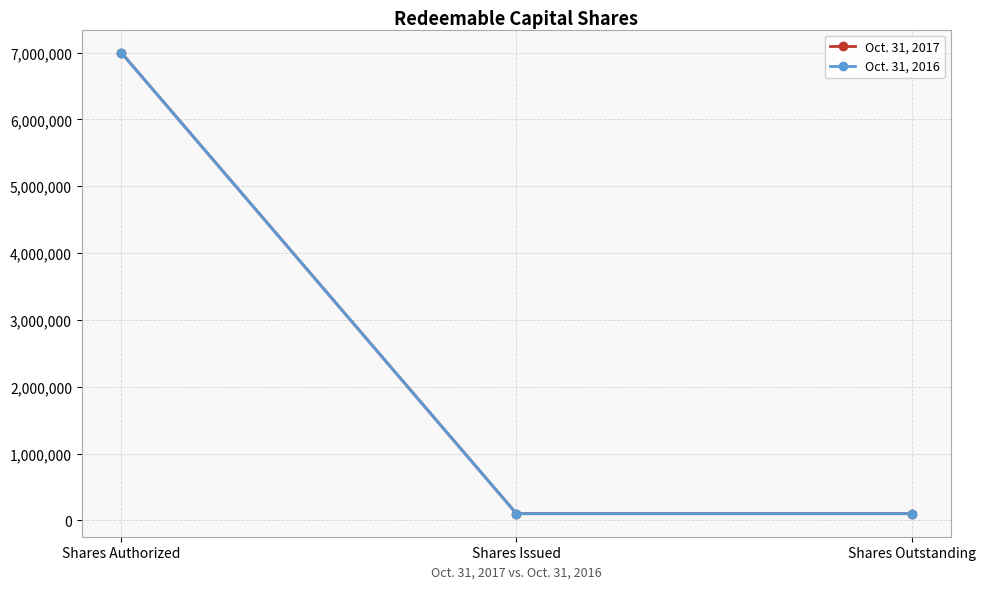

Does the chart have visible grid lines?

Yes